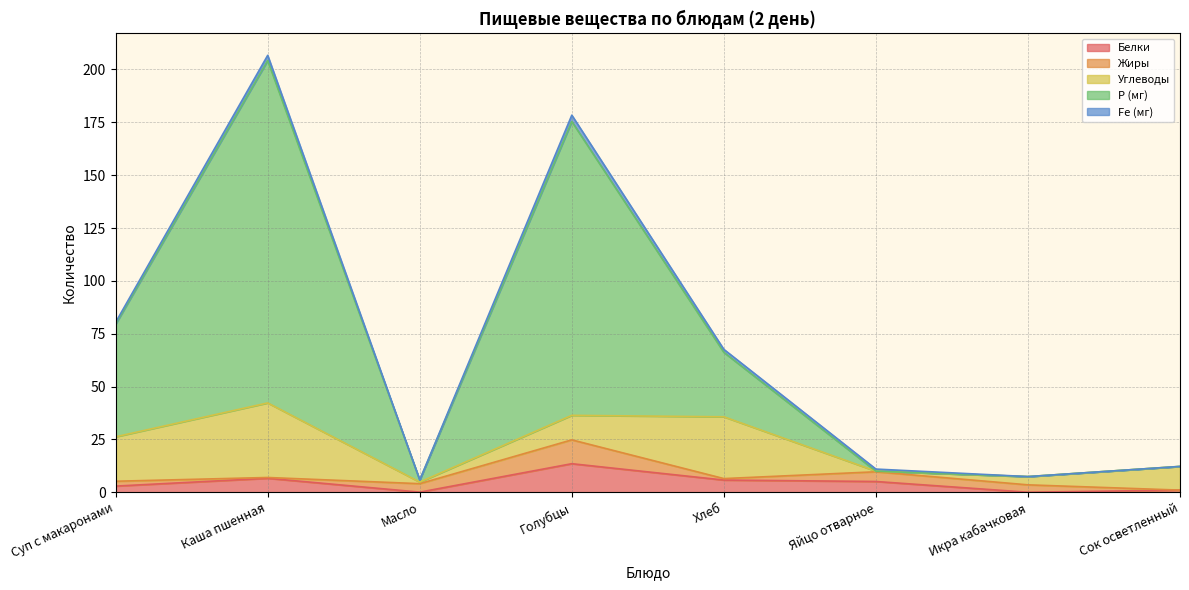

Reading left to right, extract all data points from this chart.

Белки: 2.9	6.6	0.1	13.5	5.8	5.1	0.0	1.0
Жиры: 2.3	0.4	4.0	11.3	0.7	4.6	3.5	0.0
Углеводы: 21.0	35.3	0.8	11.6	29.2	0.3	3.9	11.2
Р (мг): 53.3	162.0	1.0	139.0	30.5	0.0	0.0	0.0
Fe (мг): 0.9	2.4	0.0	3.0	1.4	1.0	0.0	0.0